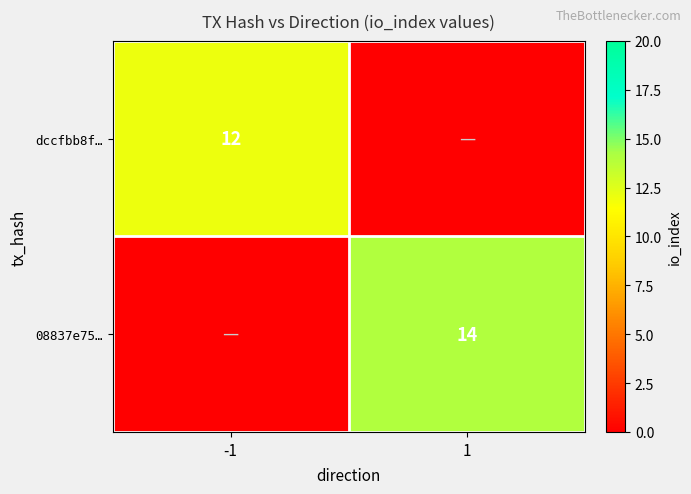

Is it true that 08837e75… equals 14 at 1?

True